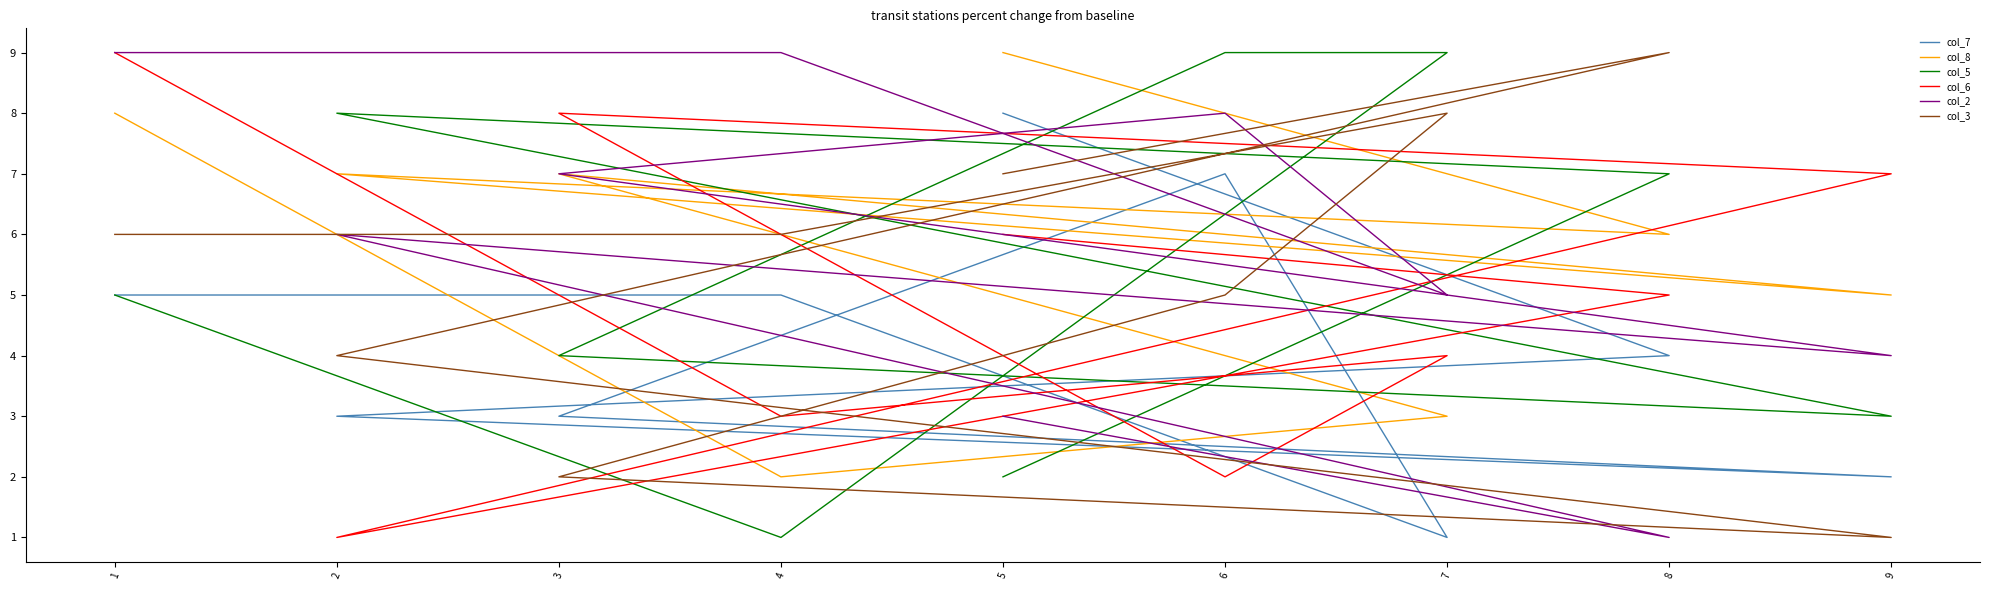

True or false: col_5 and col_2 intersect in this chart.

True